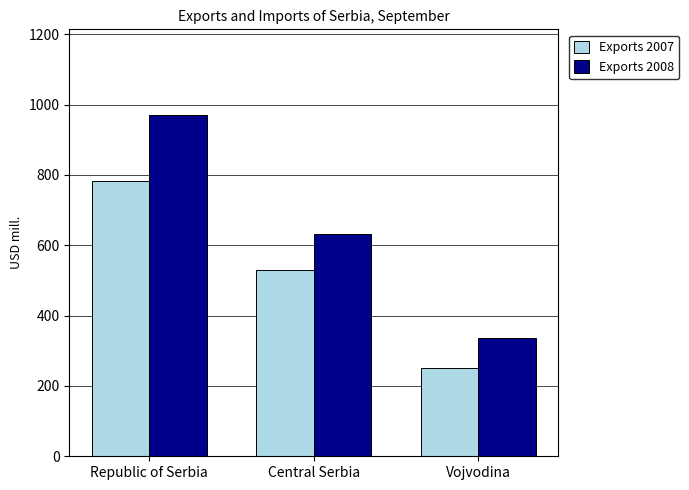

What are all the series names shown in the legend?

Exports 2007, Exports 2008